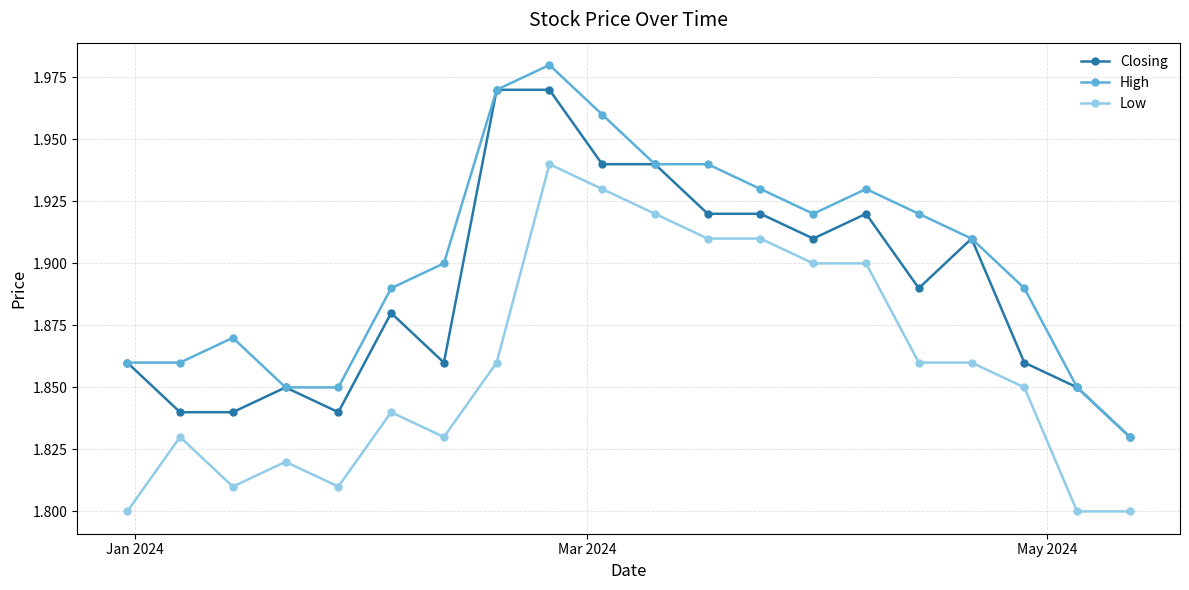

Which series has the largest total across all categories?

High